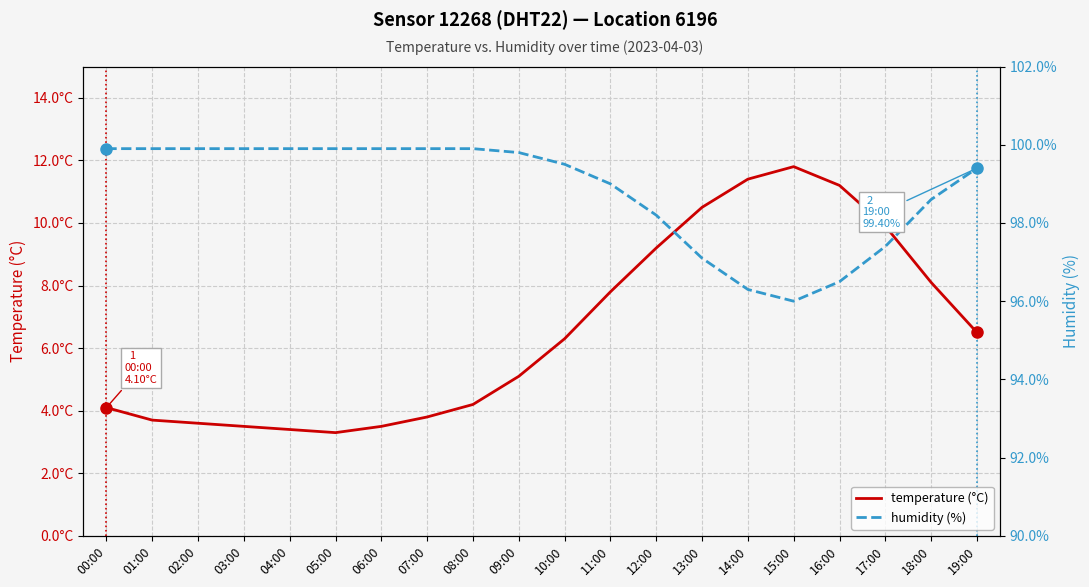

Which series has the widest spread of values?

temperature (°C)